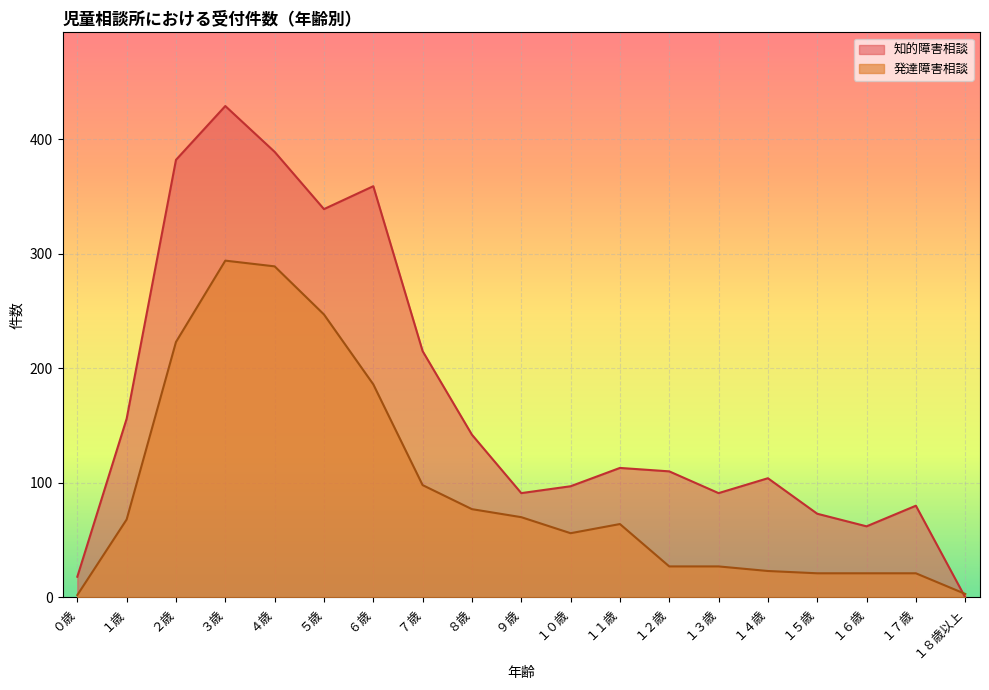

The 発達障害相談 series shows 186 at ６歳. True or false?

True